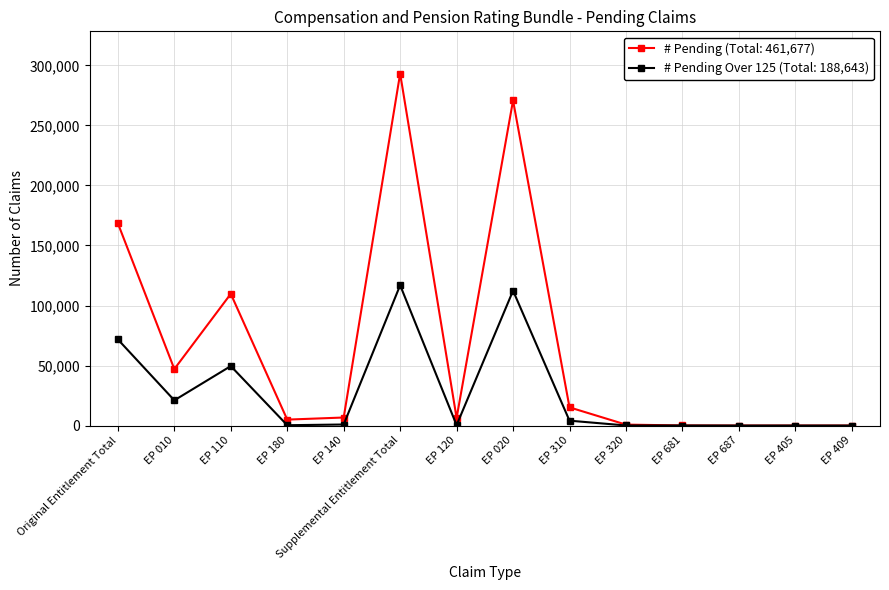

At how many categories does at least one series exceed 172673?

2